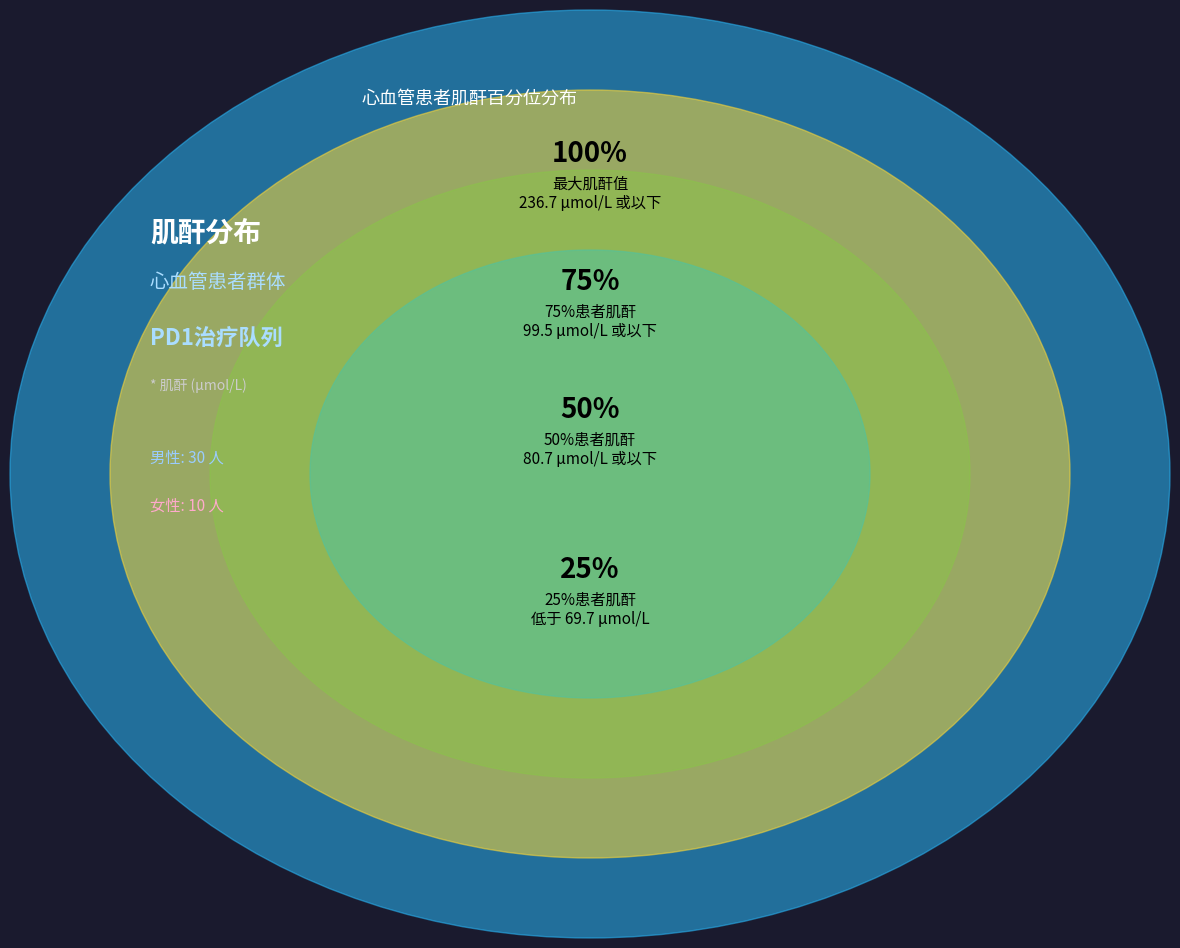

True or false: 79.3 accounts for 14% of the total.

False